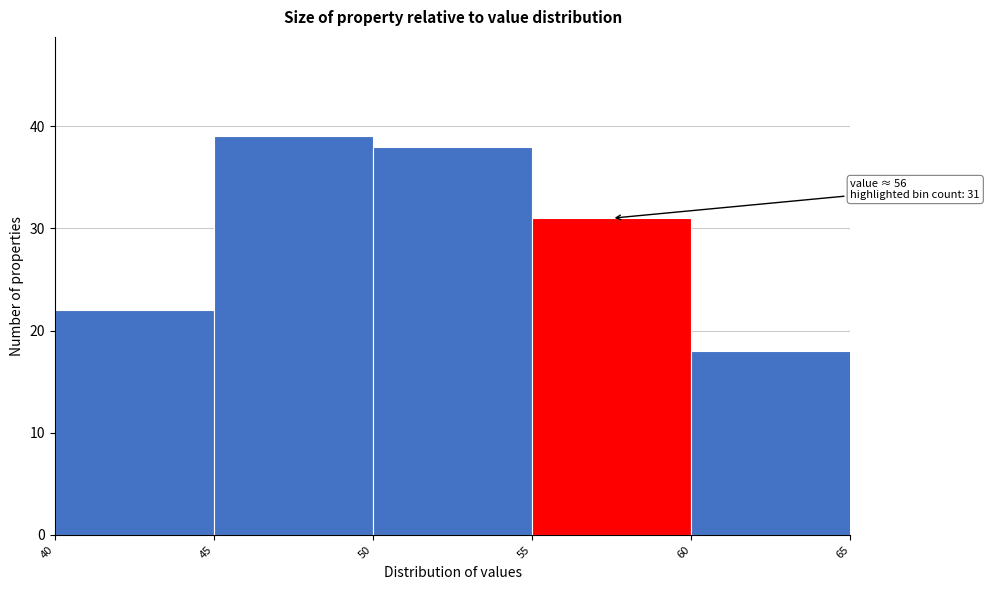

Over which range of the x-axis is the bar tallest?

45 to 50